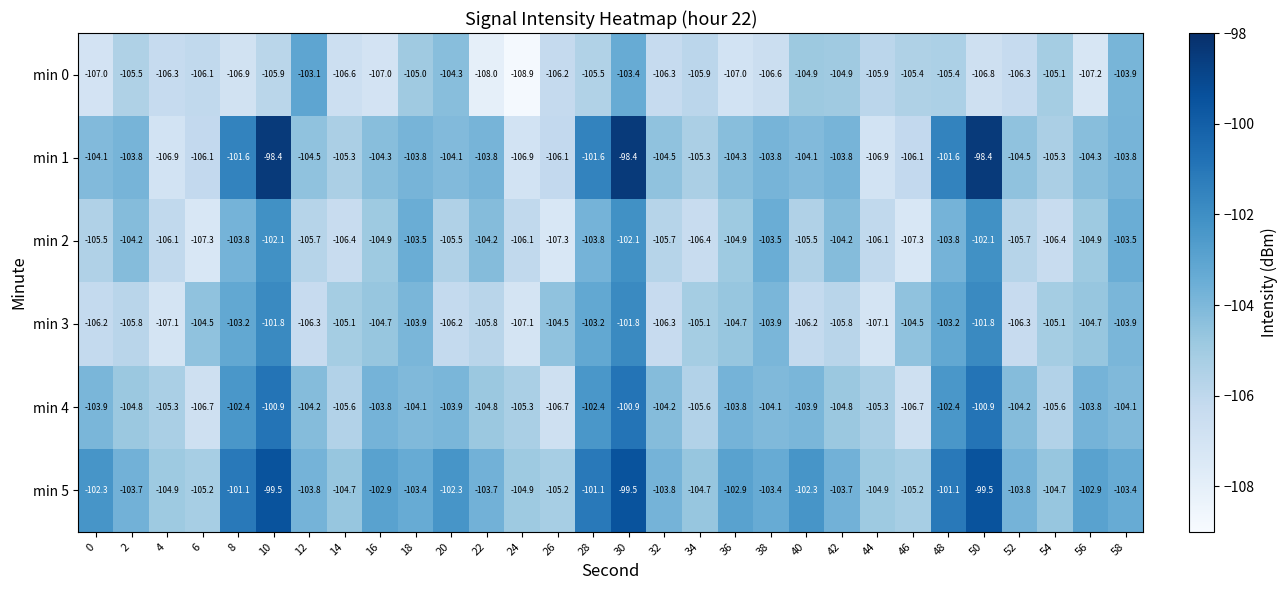

What is the difference between the second highest and minimum values in the min 5 series?

5.7